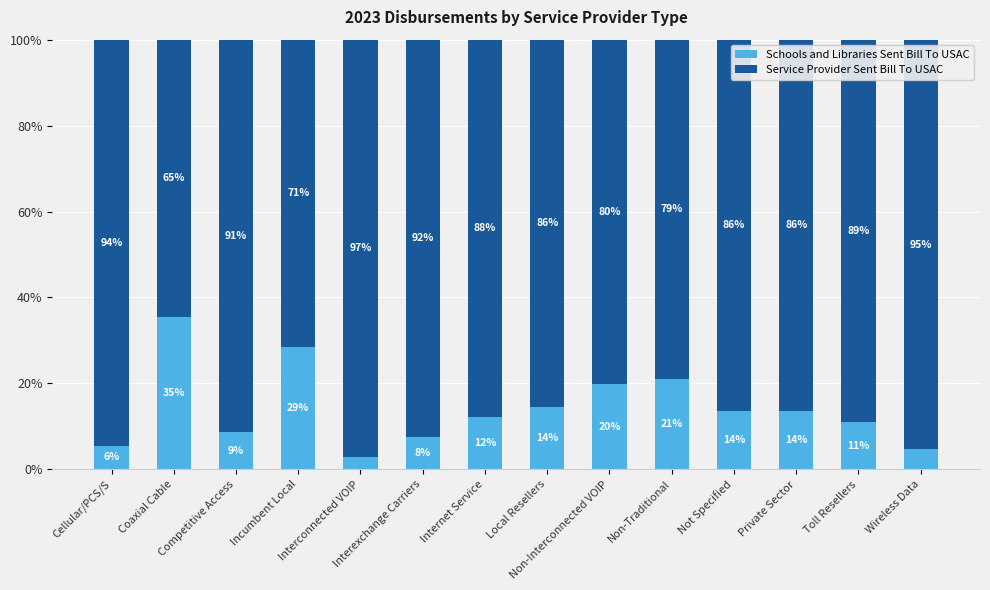

Which category has the lowest value in the Schools and Libraries Sent Bill To USAC series?

Interconnected VOIP